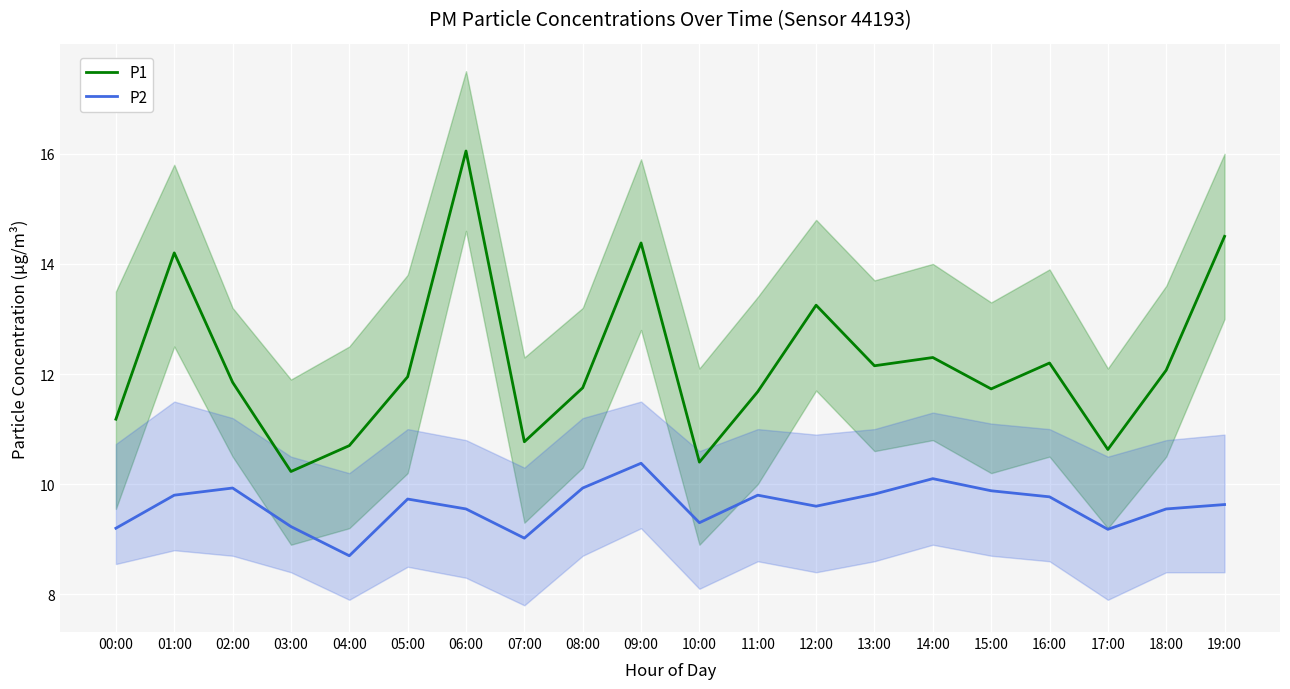

True or false: P2 has a value of 9.6 at 18:00.

True